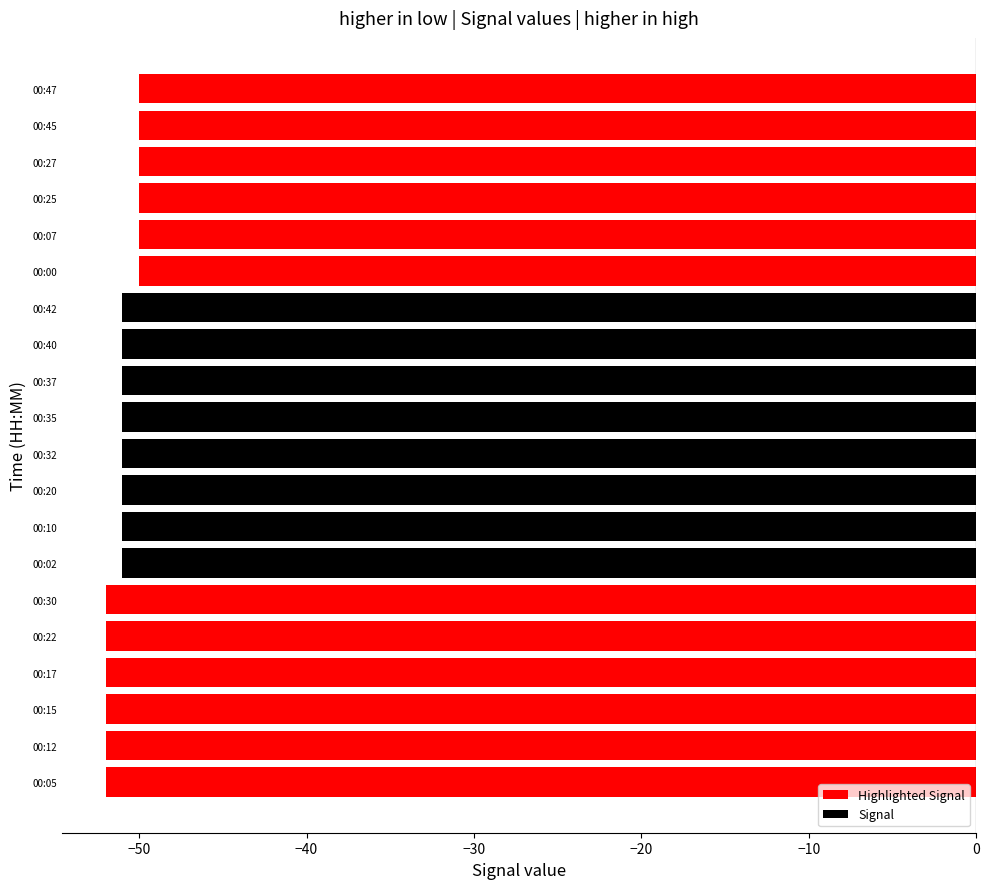

Is it true that the value at 00:00 is -33?

False